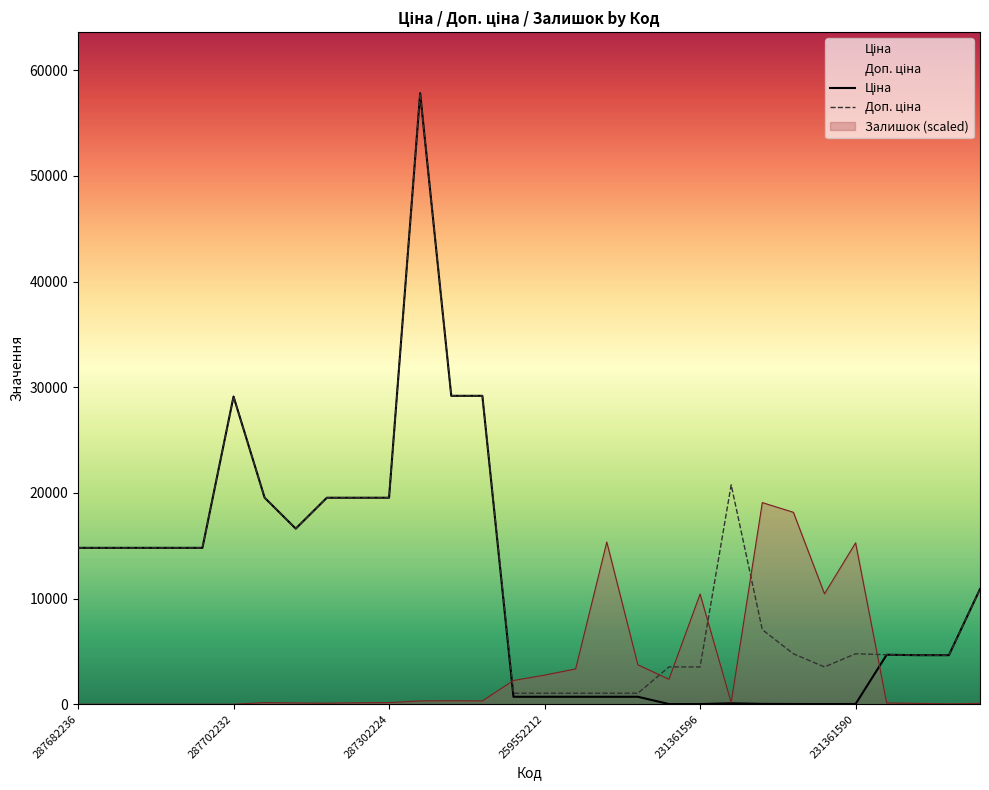

Reading left to right, list all the values displayed in this chart.

Ціна: 14800.8	14800.8	14800.8	14800.8	14800.8	29119.2	19542.7	16618.0	19542.7	19542.7	19542.7	57826.2	29188.5	29188.5	705.5	705.5	705.5	705.5	705.5	15.7	15.7	92.3	31.4	21.2	15.7	21.2	4685.4	4641.8	4641.8	10896.3
Доп. ціна: 14800.8	14800.8	14800.8	14800.8	14800.8	29119.2	19542.7	16618.0	19542.7	19542.7	19542.7	57826.2	29188.5	29188.5	1042.0	1042.0	1042.0	1042.0	1042.0	3529.0	3529.0	20760.8	7059.0	4775.0	3529.0	4775.0	4685.0	4642.0	4642.0	10896.3
Залишок: 0.0	0.0	0.0	0.0	0.0	0.0	156.3	117.2	97.7	136.7	156.3	312.5	332.0	312.5	2246.2	2754.0	3340.0	15352.1	3730.6	2363.4	10430.0	156.3	19082.7	18164.7	10449.6	15273.9	117.2	78.1	39.1	78.1